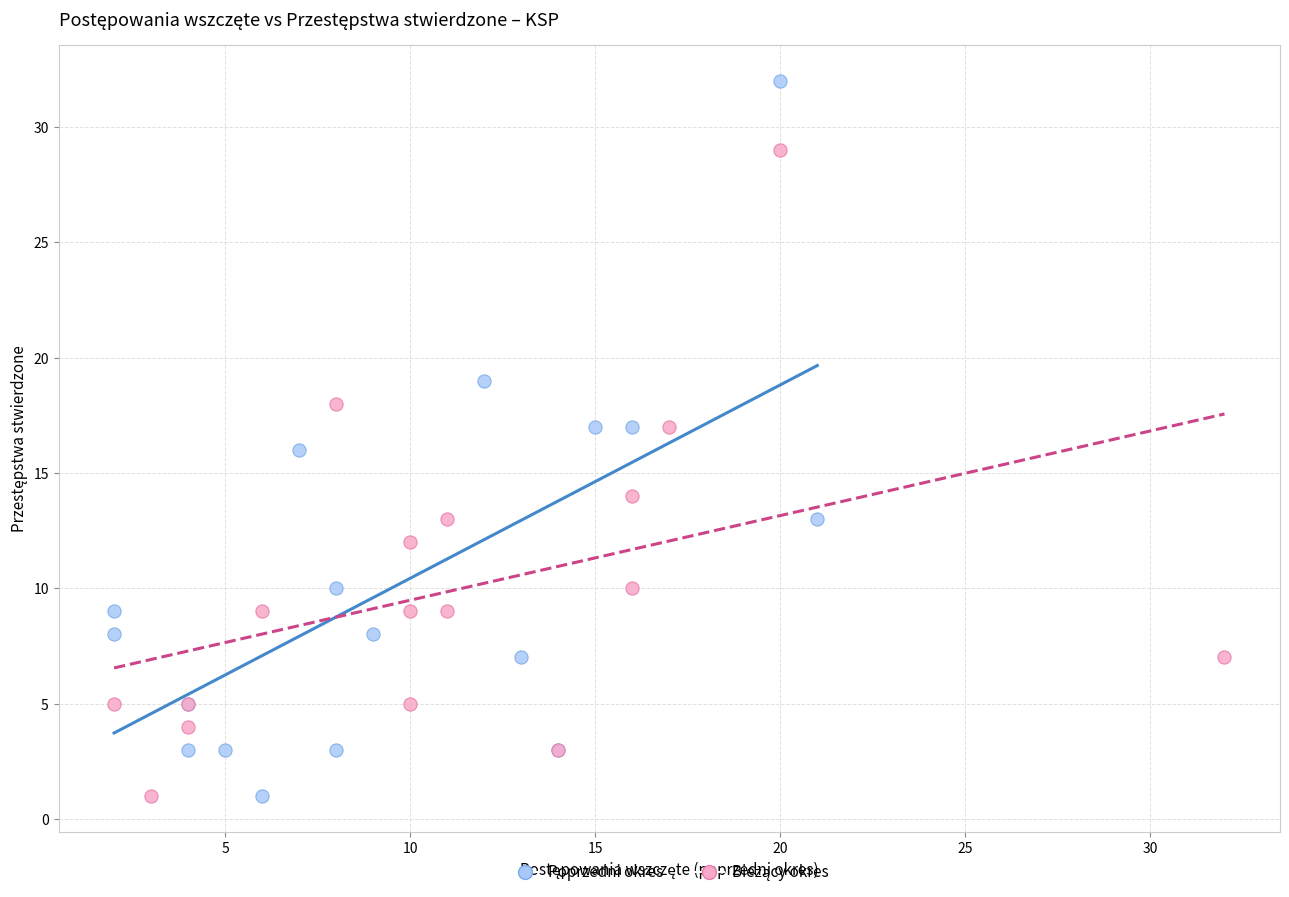

Which series has the largest Y range (max minus min)?

Poprzedni okres